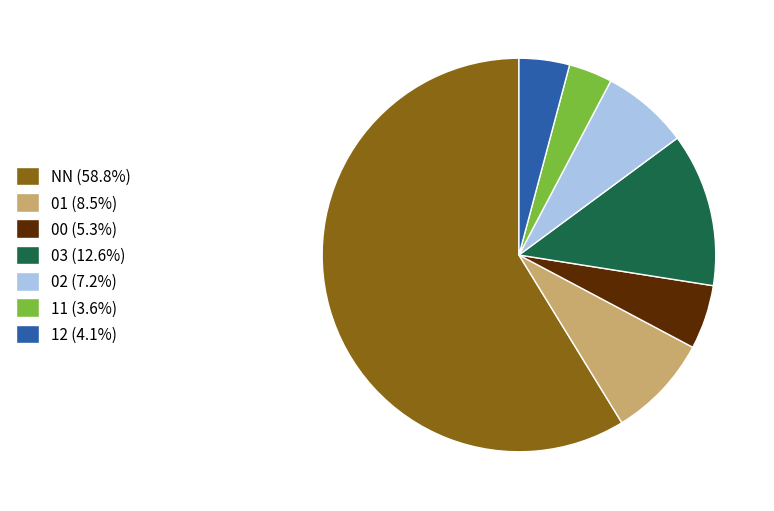

Is NN (58.8%) the majority of the pie?

Yes